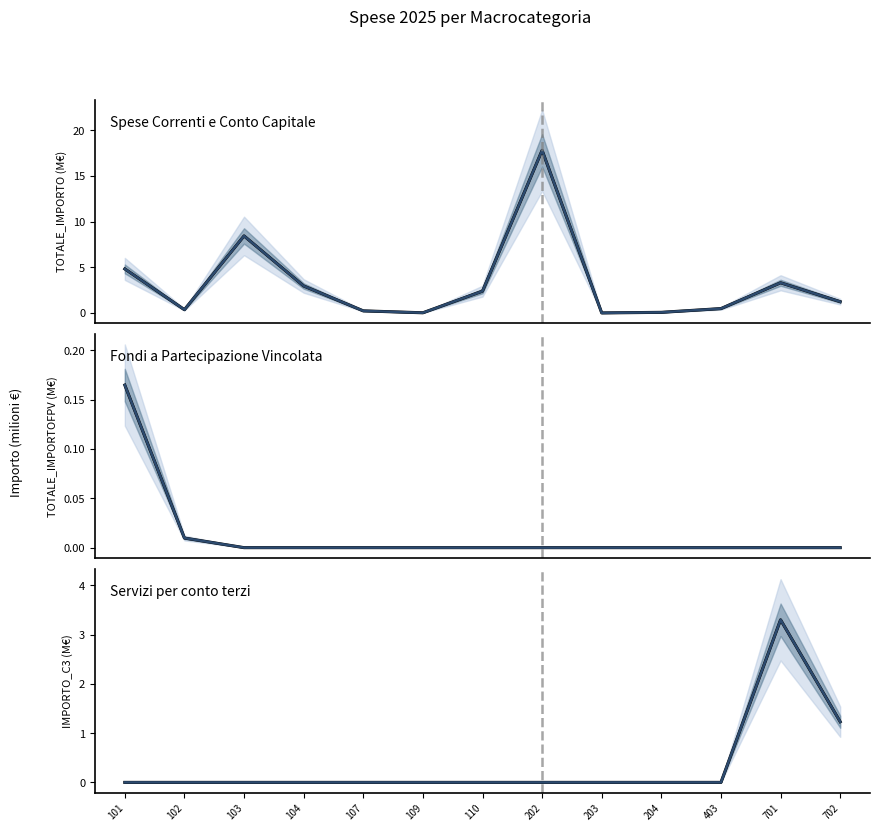

What is the greatest value displayed?

17.8